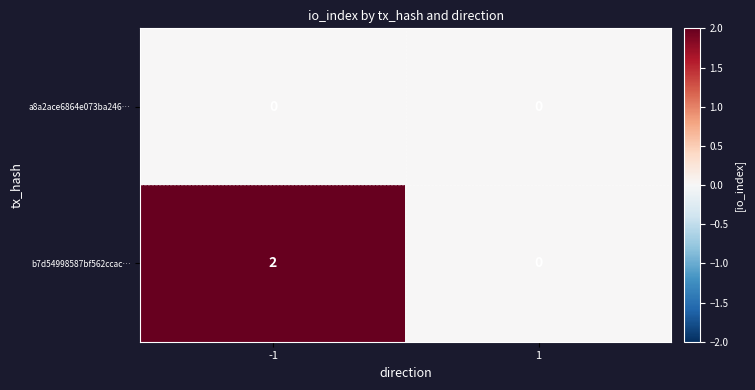

The b7d54998587bf562ccac… series shows 2 at -1. True or false?

True